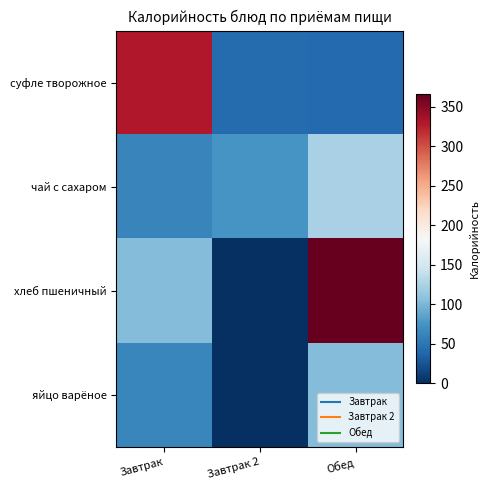

Which series has the widest spread of values?

хлеб пшеничный